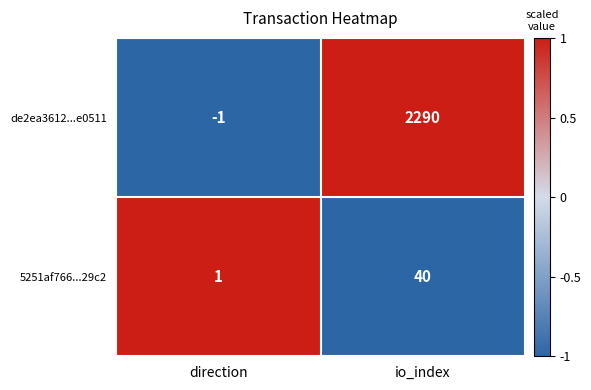

Which label corresponds to the smallest value in the chart?

direction